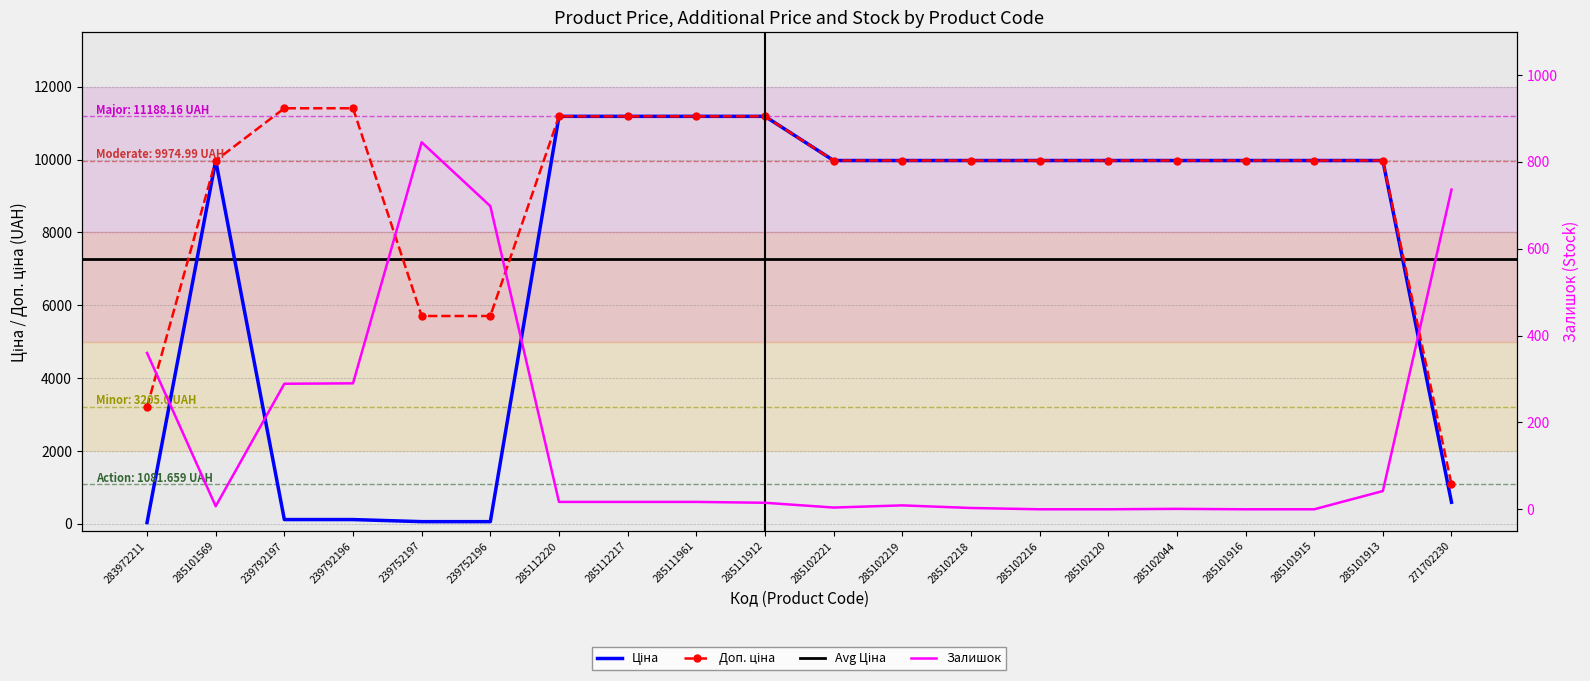

Which series changed the most between 283972211 and 285101913?

Ціна